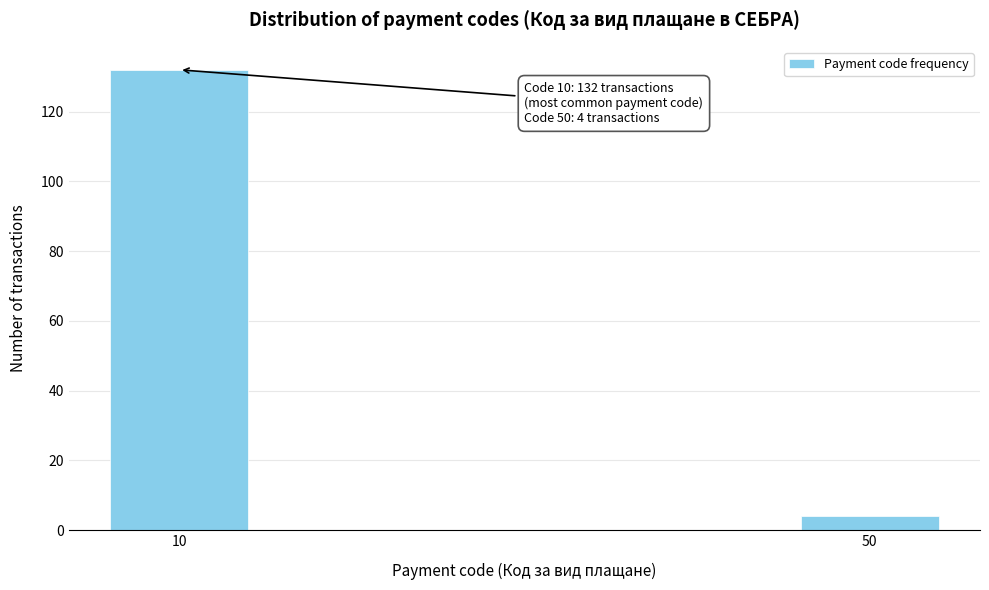

Reading right to left, extract all data points from this chart.

4	132